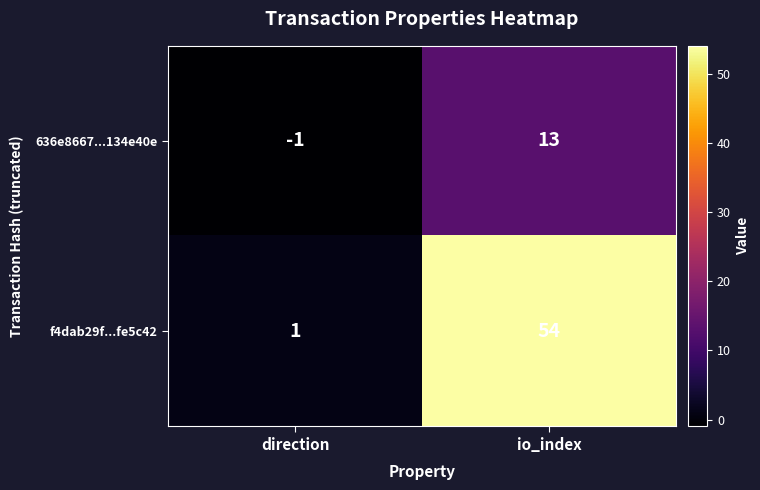

The 636e8667...134e40e series shows 20 at io_index. True or false?

False